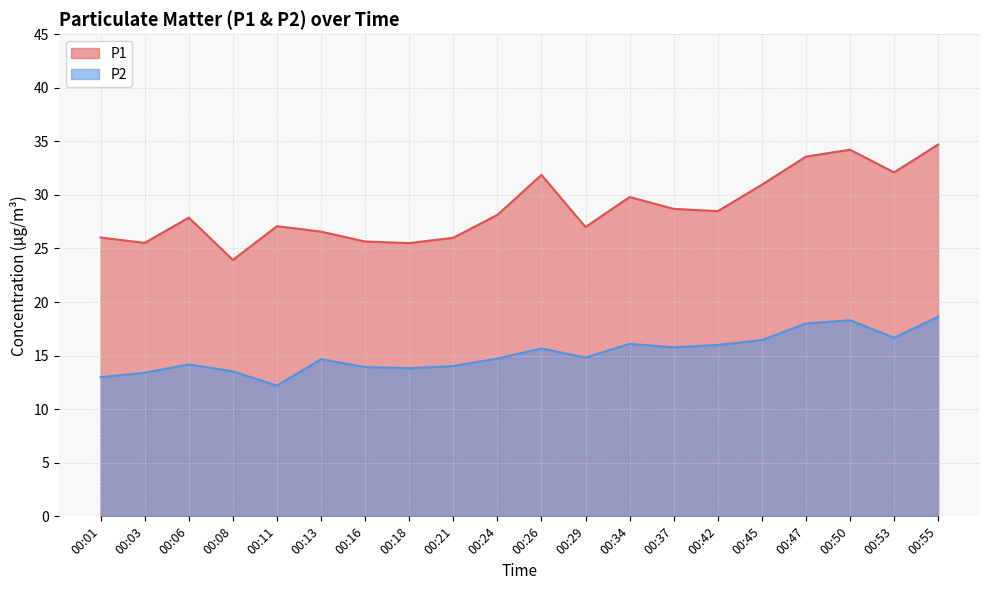

Reading right to left, transcribe all the data shown in this chart.

P1: 34.7	32.1	34.2	33.6	30.9	28.5	28.7	29.8	27.0	31.9	28.1	26.0	25.5	25.6	26.6	27.1	23.9	27.9	25.5	26.0
P2: 18.6	16.7	18.3	18.0	16.4	16.0	15.8	16.1	14.8	15.7	14.7	14.0	13.8	13.9	14.7	12.2	13.5	14.2	13.4	13.0